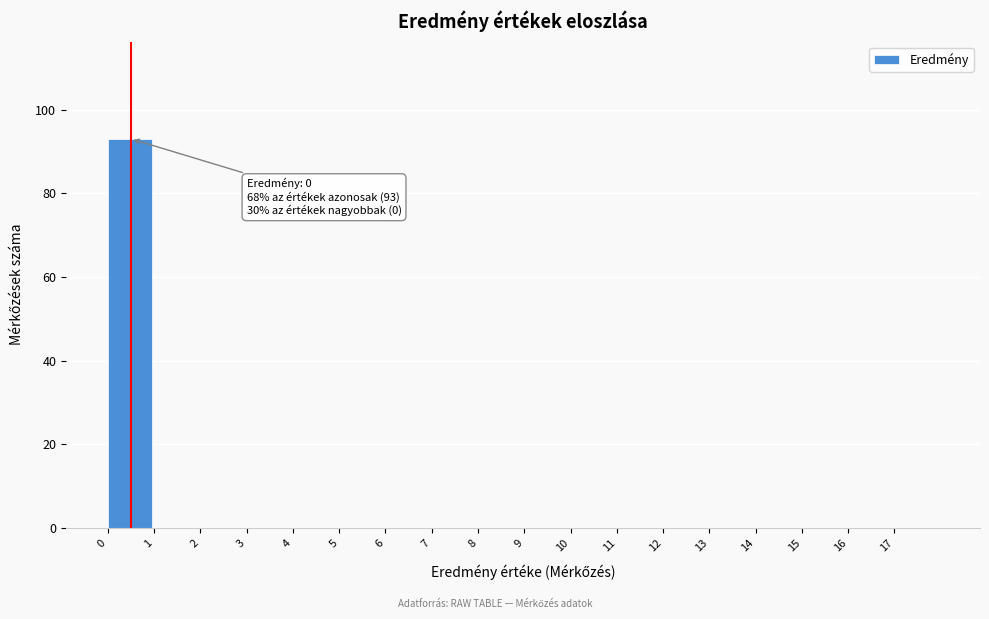

Reading left to right, list all the values displayed in this chart.

0=93	1=0	2=0	3=0	4=0	5=0	6=0	7=0	8=0	9=0	10=0	11=0	12=0	13=0	14=0	15=0	16=0	17=0